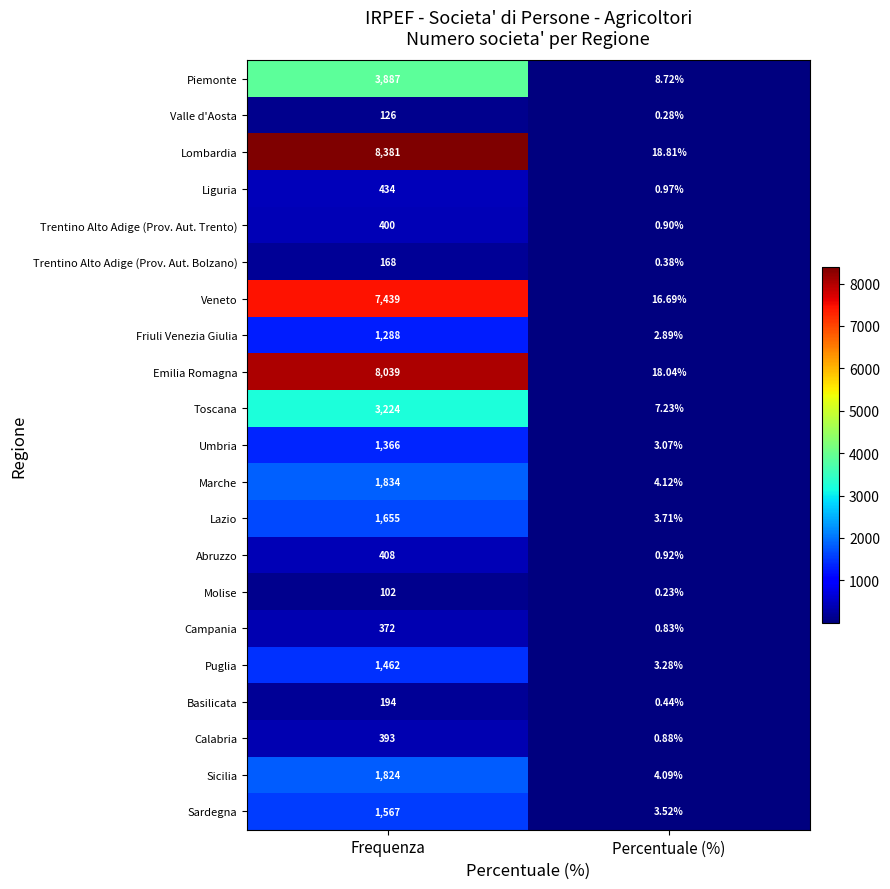

Where is Basilicata nearest to the value 97?

Percentuale (%)